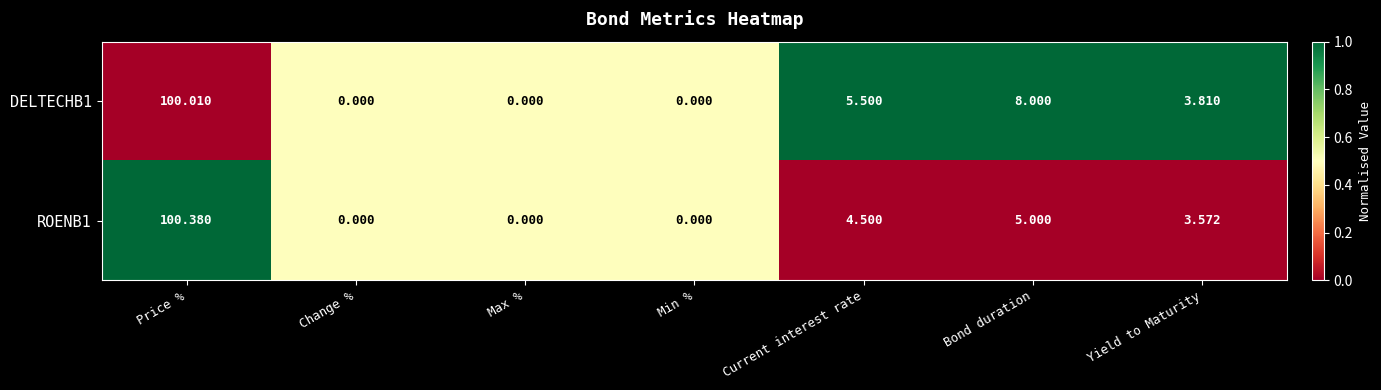

Which label corresponds to the largest value in the chart?

Price %